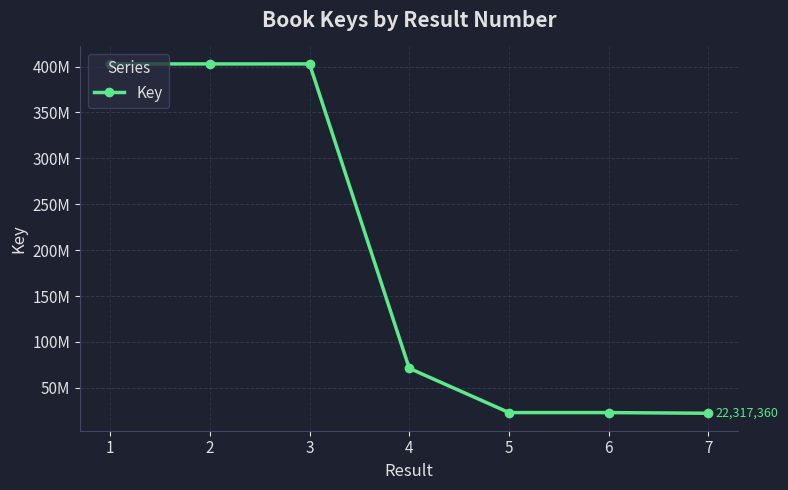

Reading left to right, extract all data points from this chart.

402923353	402926208	402917661	71287780	23047861	23047452	22317360